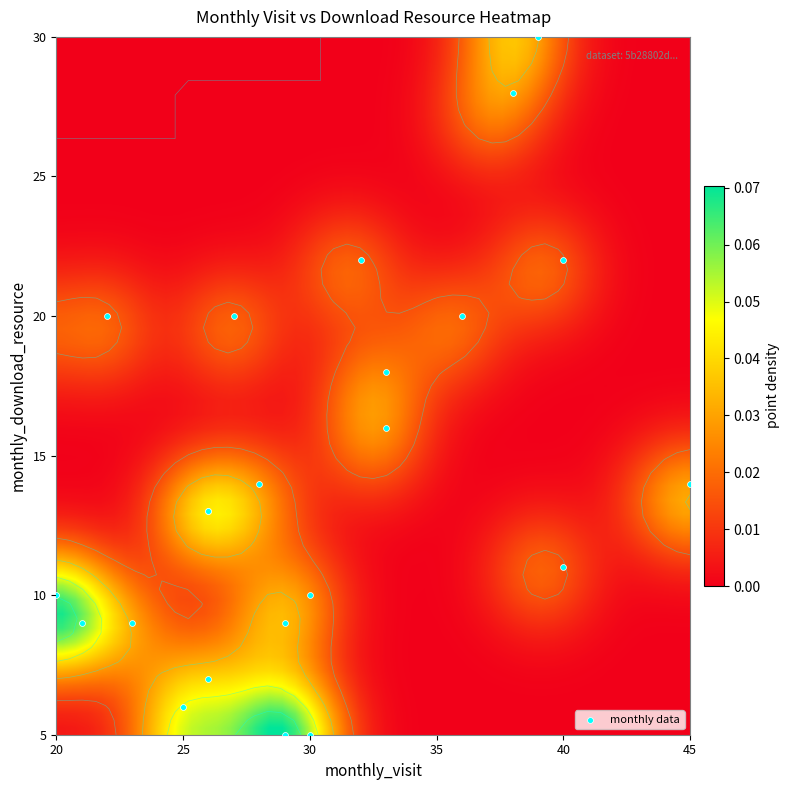

At how many categories does at least one series exceed 34?

1